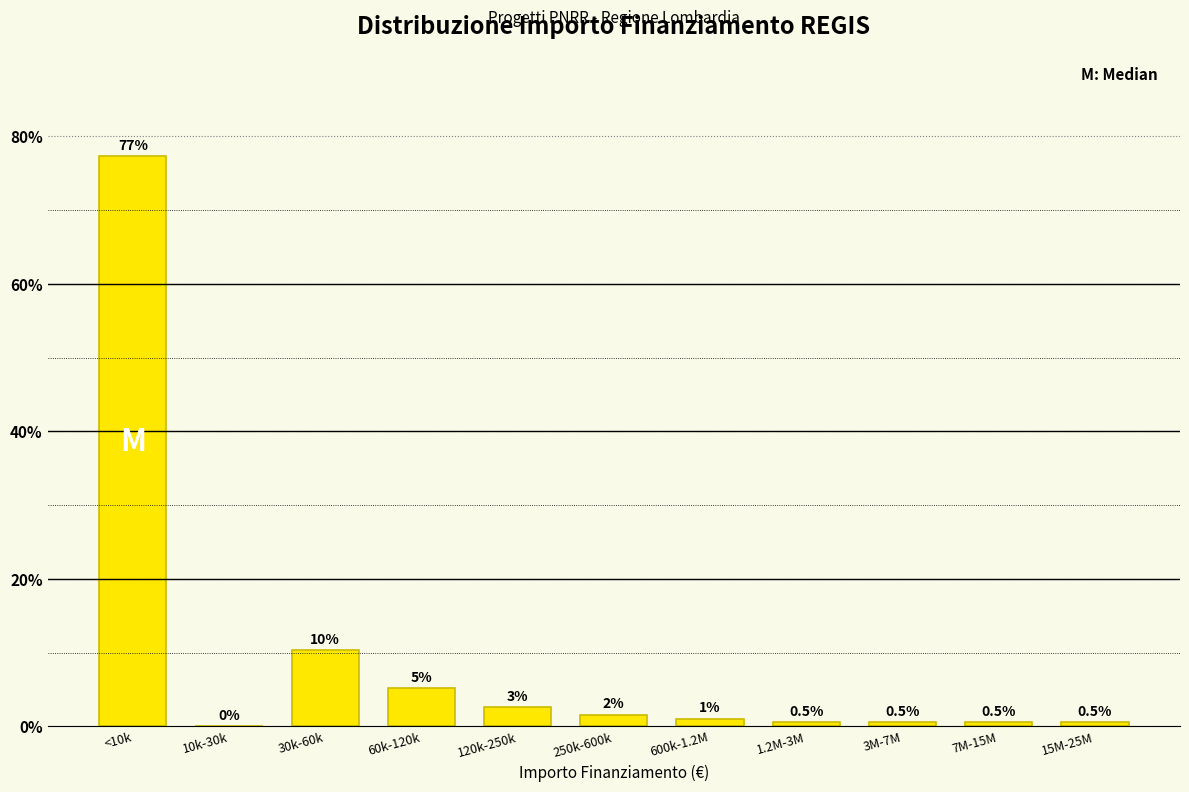

Is it true that the value at 10k-30k is 0.0?

True